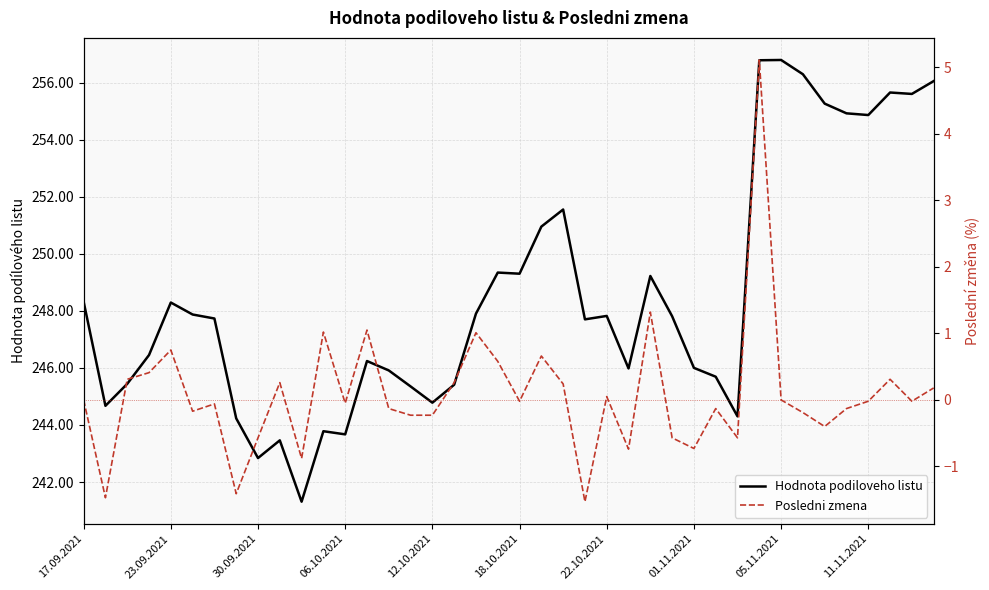

Which series has the widest spread of values?

Hodnota podiloveho listu